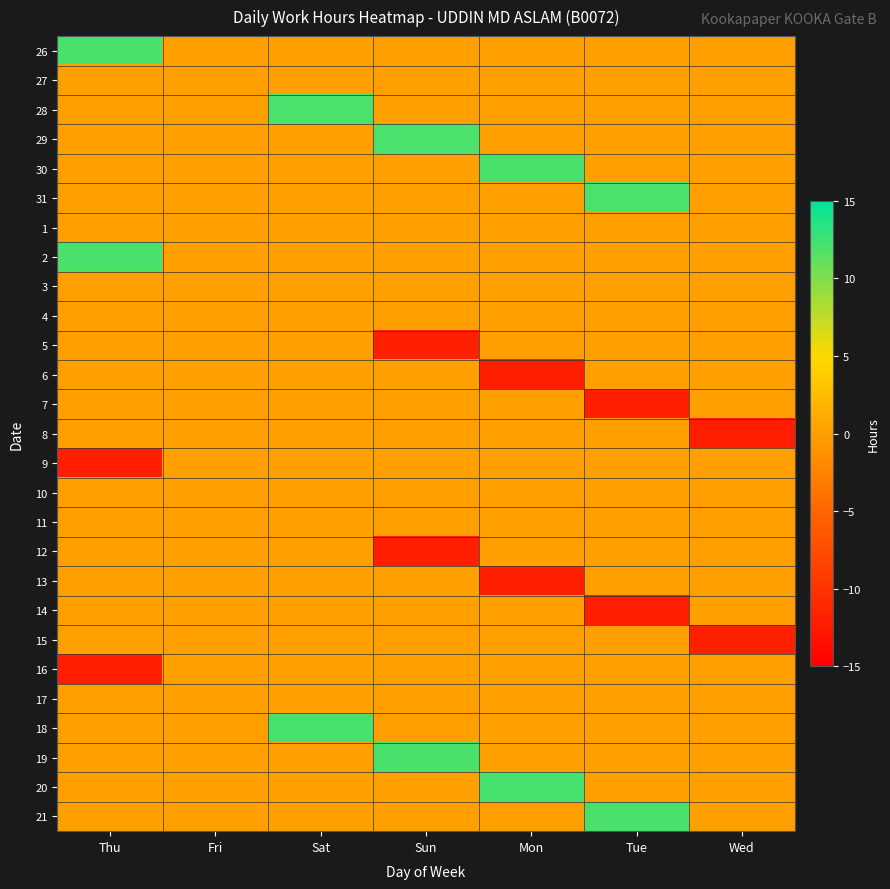

What is the minimum value shown in the chart?

-11.9